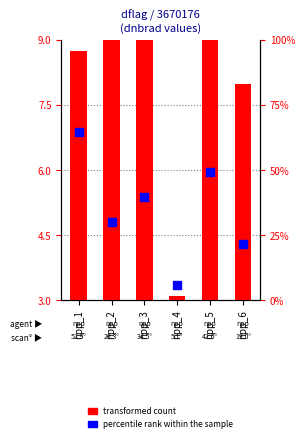

What is the change in value from npp_1 to npp_3?

-24.6